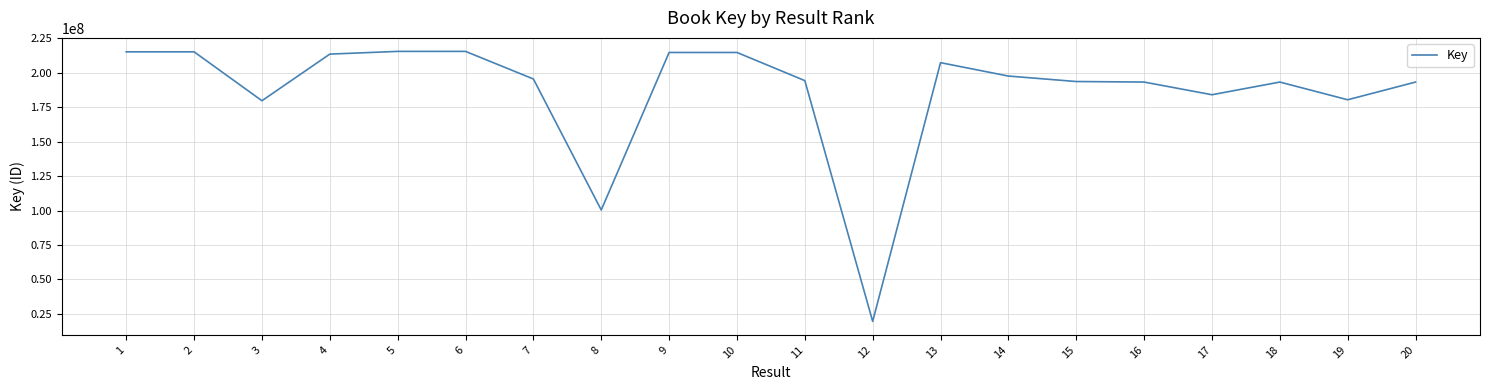

What is the difference between the maximum and minimum values?

195894939